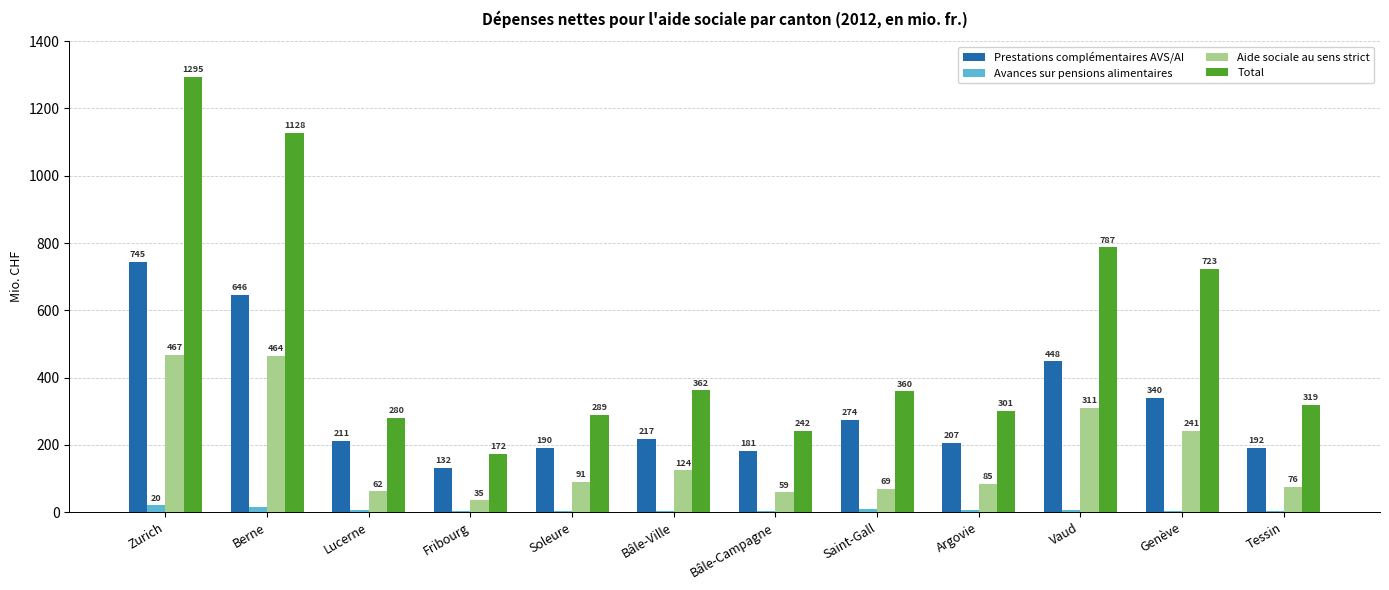

At which label does Avances sur pensions alimentaires first exceed 5?

Zurich